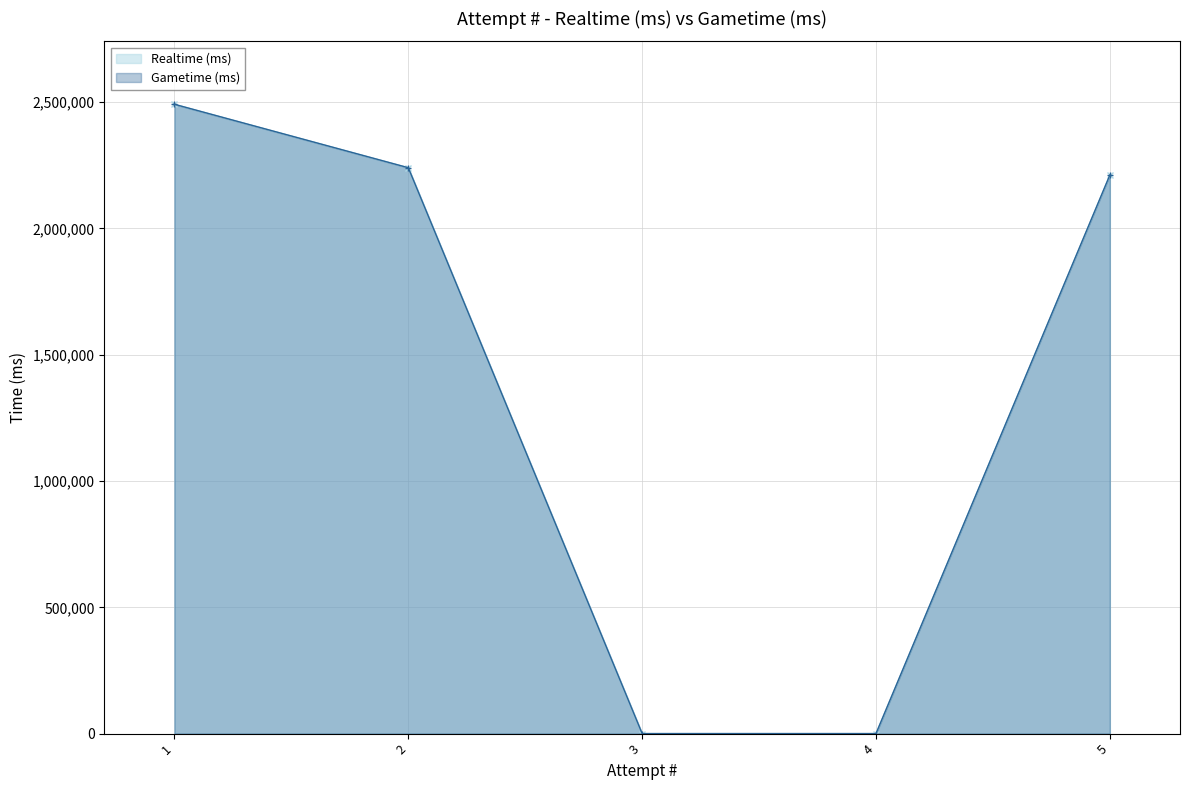

What are all the series names shown in the legend?

Realtime (ms), Gametime (ms)